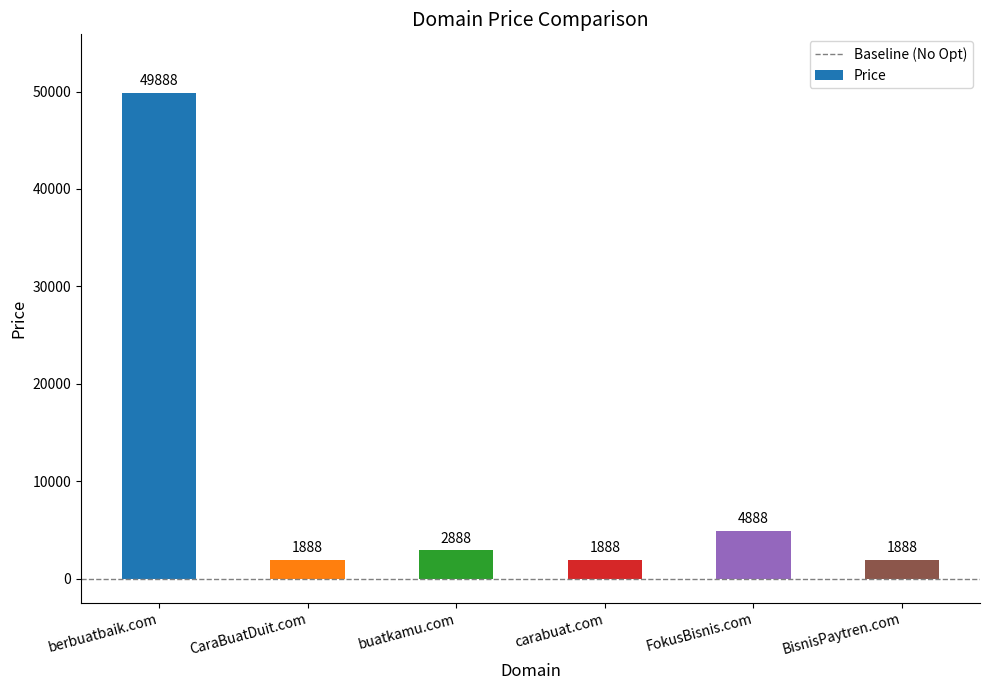

What is the difference between the second highest and minimum values?

3000